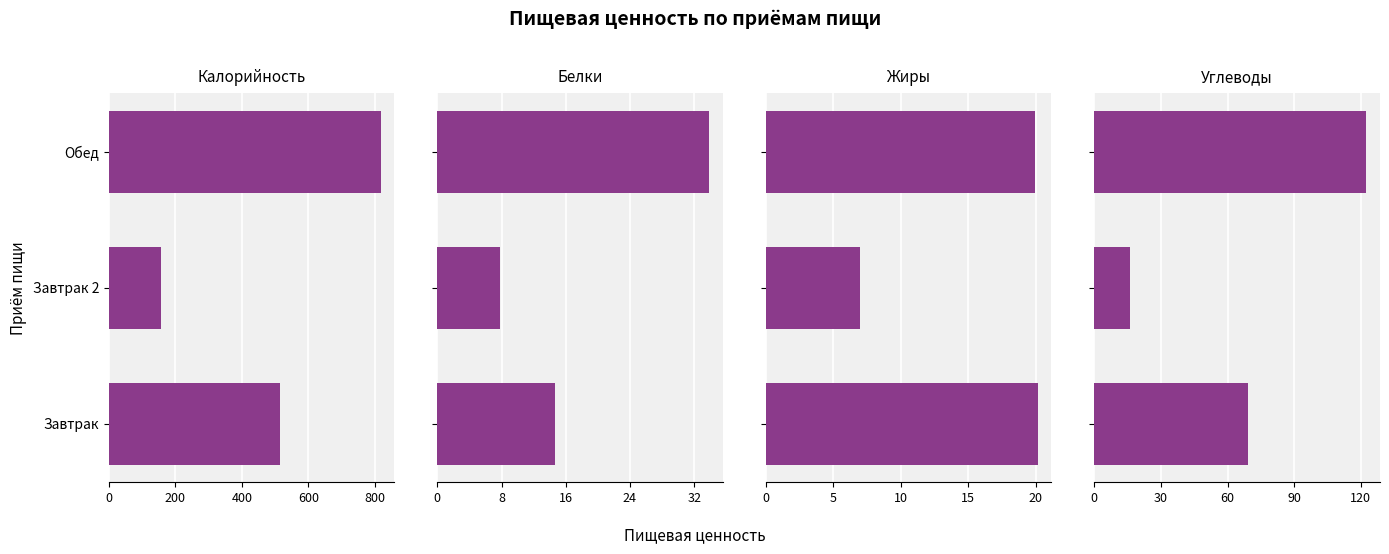

Rank the series at 200 from highest to lowest value.

Калорийность, Углеводы, Белки, Жиры